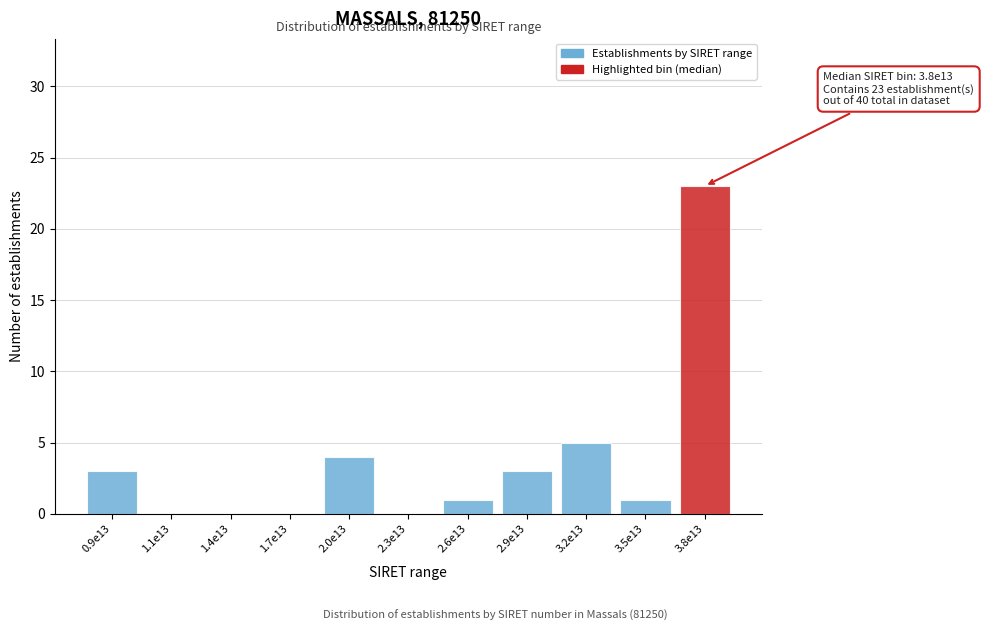

Reading left to right, what are all the values shown in this chart?

0.9e13=3	1.1e13=0	1.4e13=0	1.7e13=0	2.0e13=4	2.3e13=0	2.6e13=1	2.9e13=3	3.2e13=5	3.5e13=1	3.8e13=23